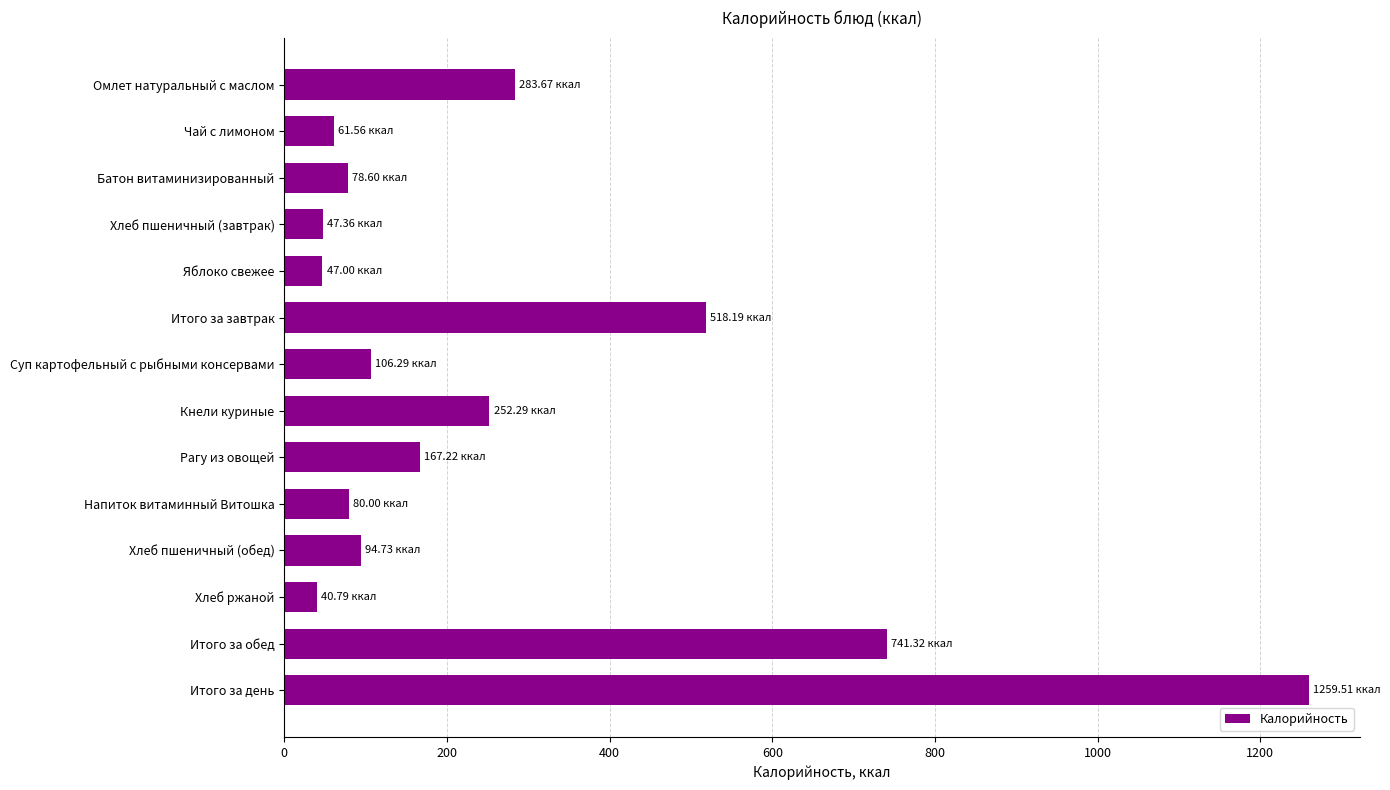

How many data points does each series have?

14